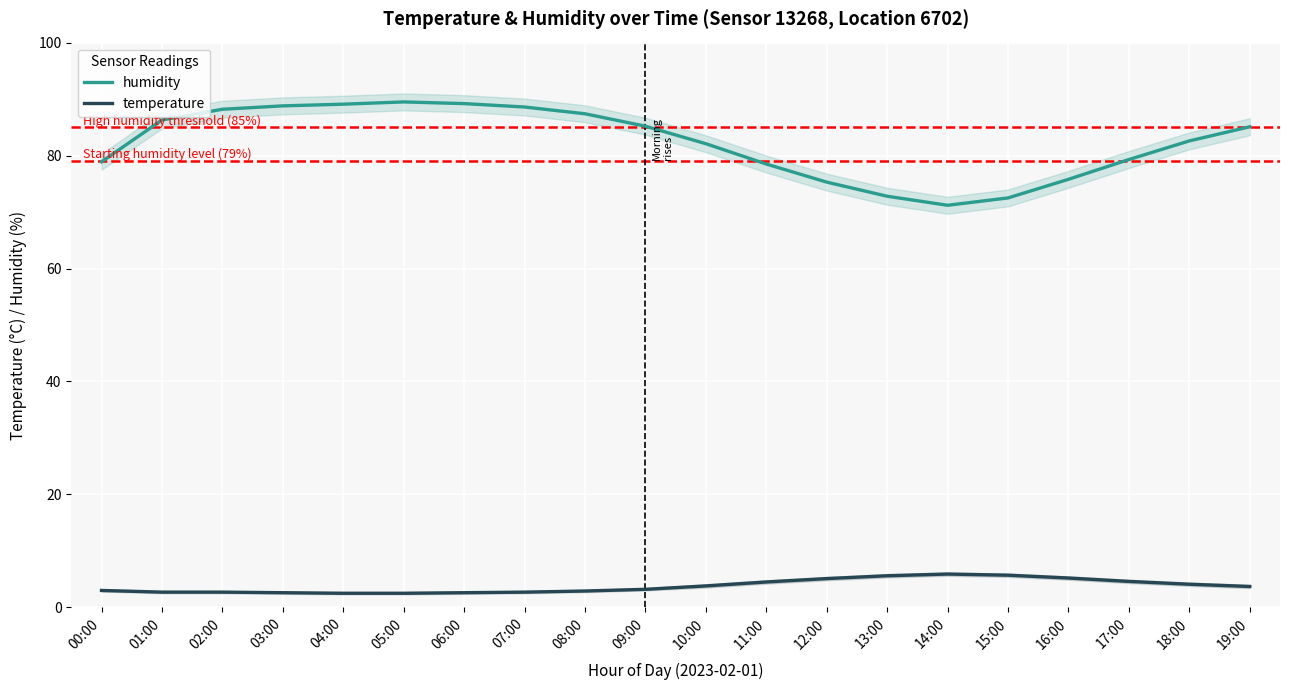

True or false: temperature and humidity cross at least once.

False